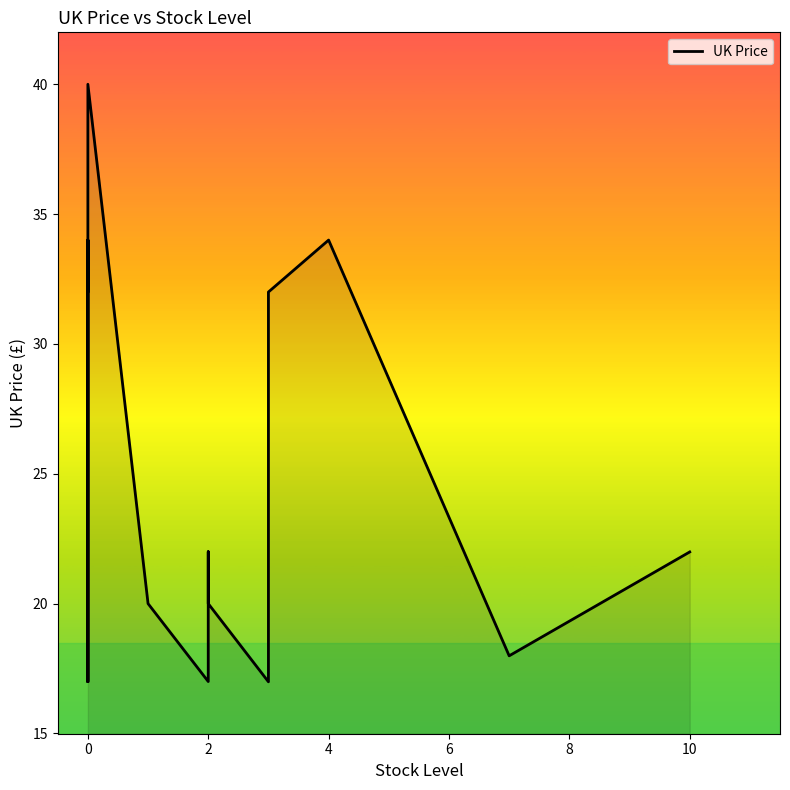

Which has a higher value, 6 or 8?

8